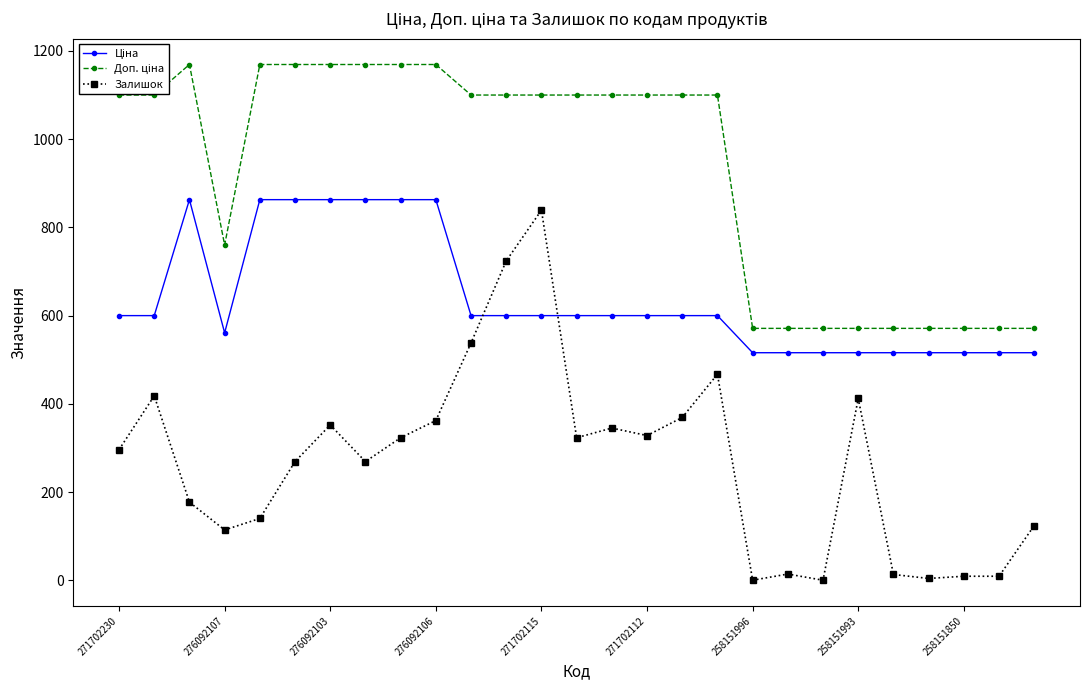

What is the difference between the second highest and second lowest values in the Залишок series?

724.0